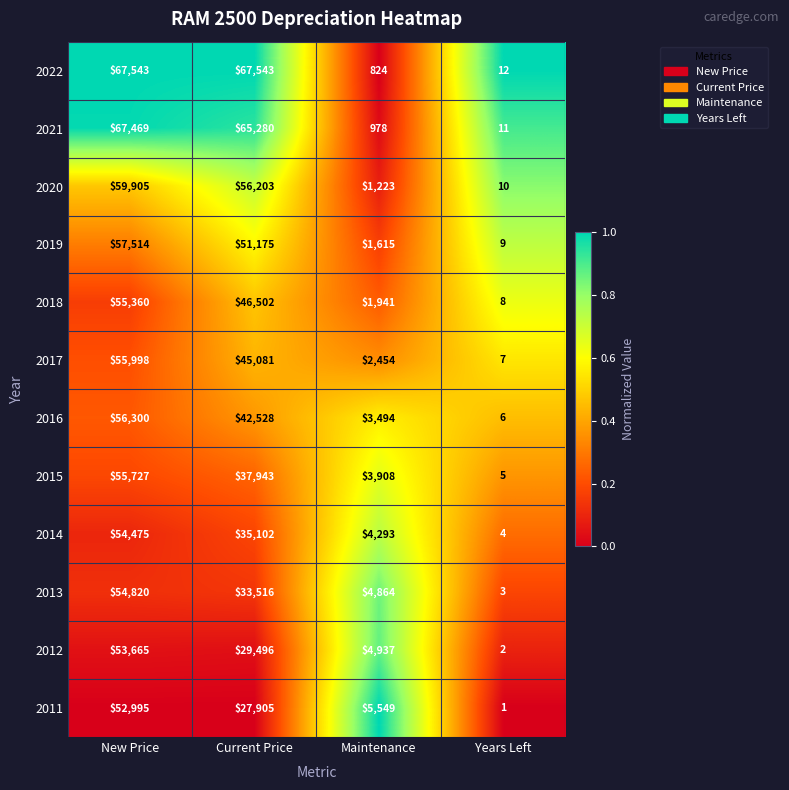

What is the difference between the maximum and minimum values in the 2019 series?

57505